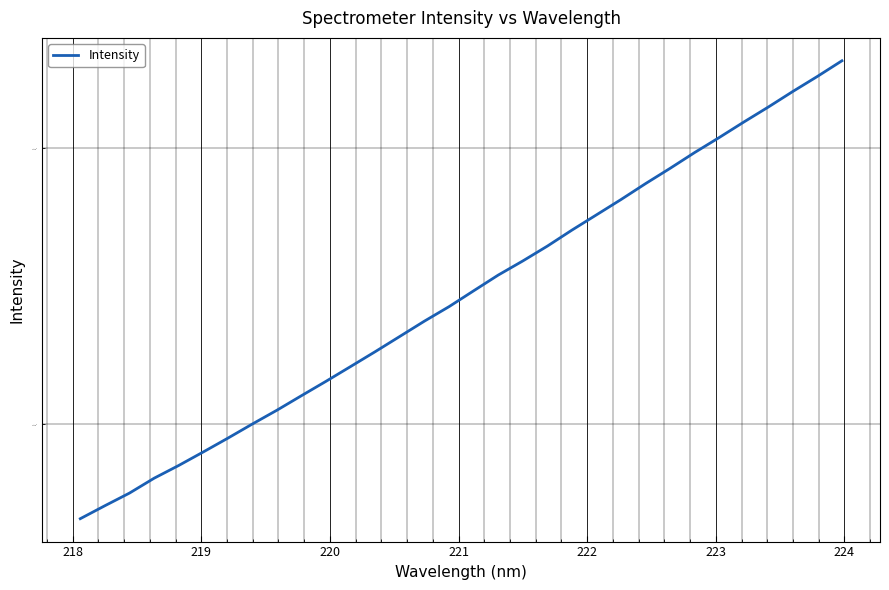

What is the sum of all values?

78877.1